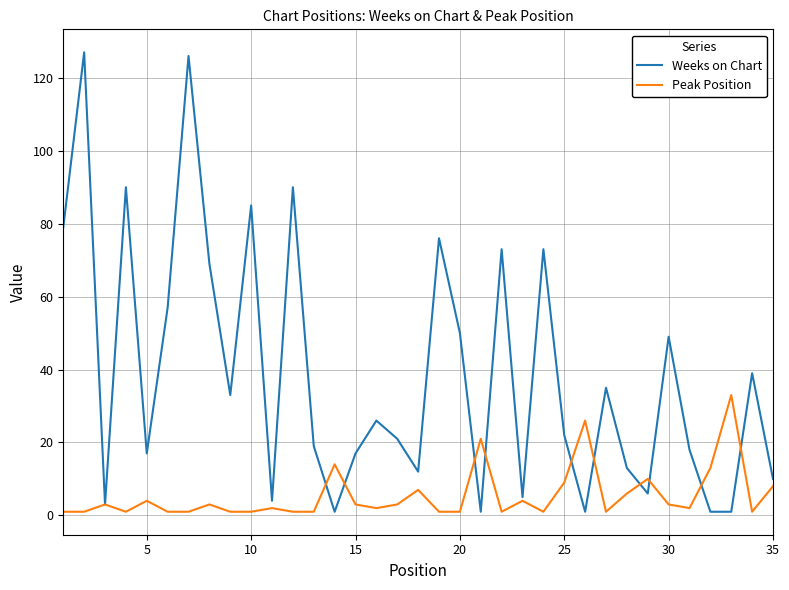

Which series has the largest range (max minus min)?

Weeks on Chart